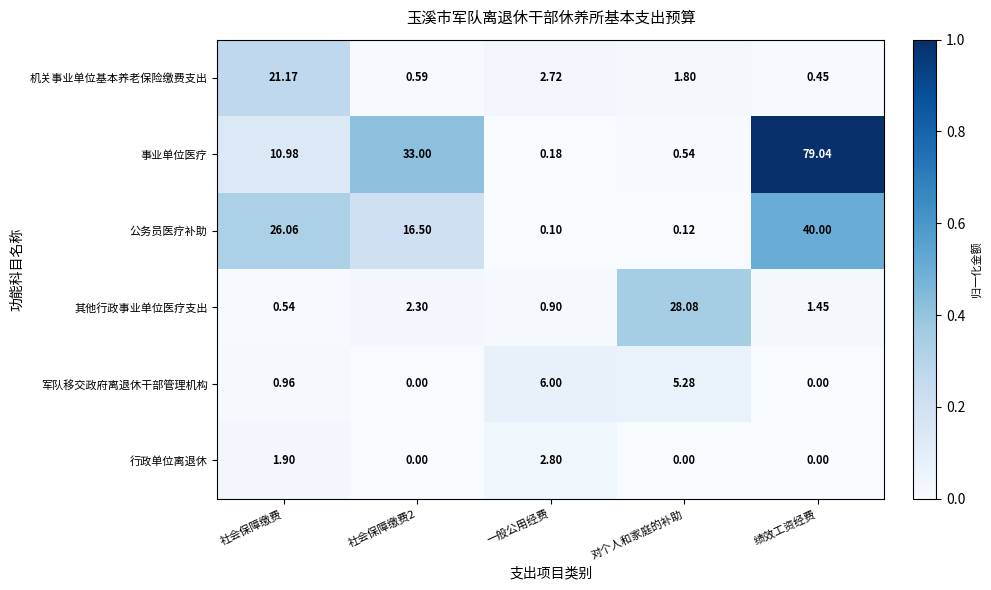

How many series are shown in this chart?

6